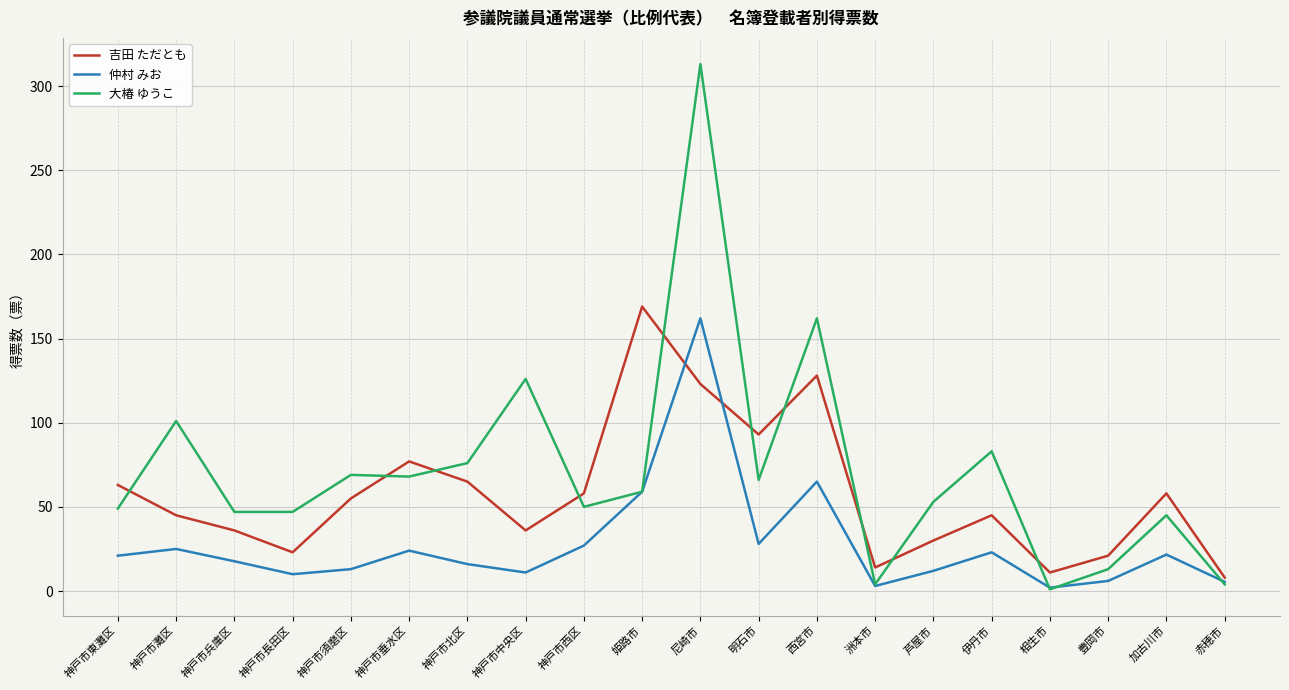

Where is the first local minimum for 吉田 ただとも?

神戸市長田区